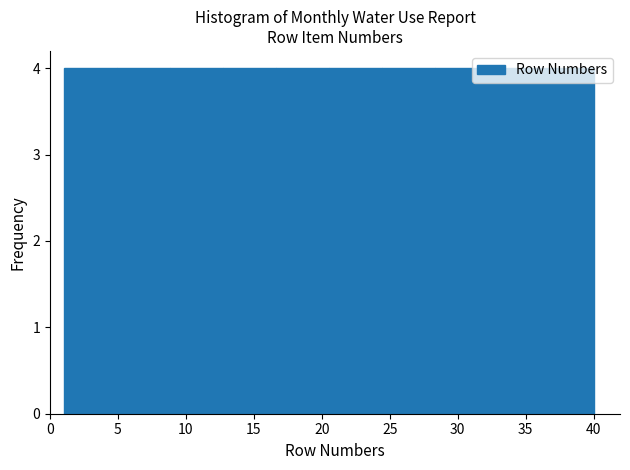

Reading left to right, transcribe this chart: for each bar, give the range it covers on the x-axis and its height. Neither the bar edges nor the heights are printed on the chart, so give them approximately, as read against the axes.

1.0 to 4.9: 4
4.9 to 8.8: 4
8.8 to 12.7: 4
12.7 to 16.6: 4
16.6 to 20.5: 4
20.5 to 24.4: 4
24.4 to 28.3: 4
28.3 to 32.2: 4
32.2 to 36.1: 4
36.1 to 40.0: 4